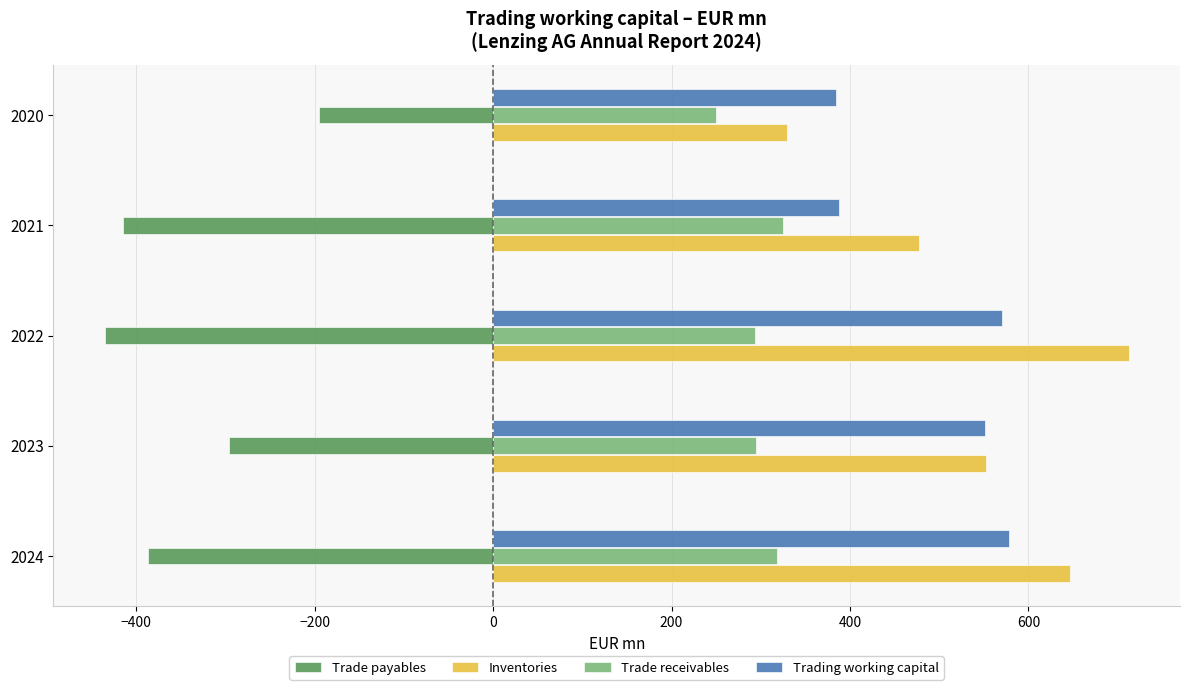

The Inventories series shows 825.2 at 2023. True or false?

False